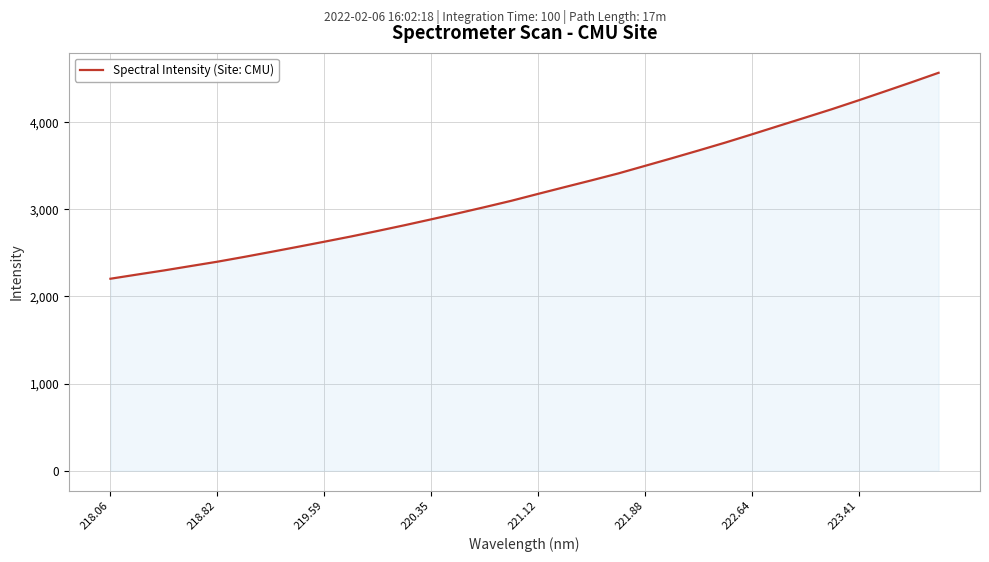

True or false: there are more than 1 points higher than both neighbors.

False